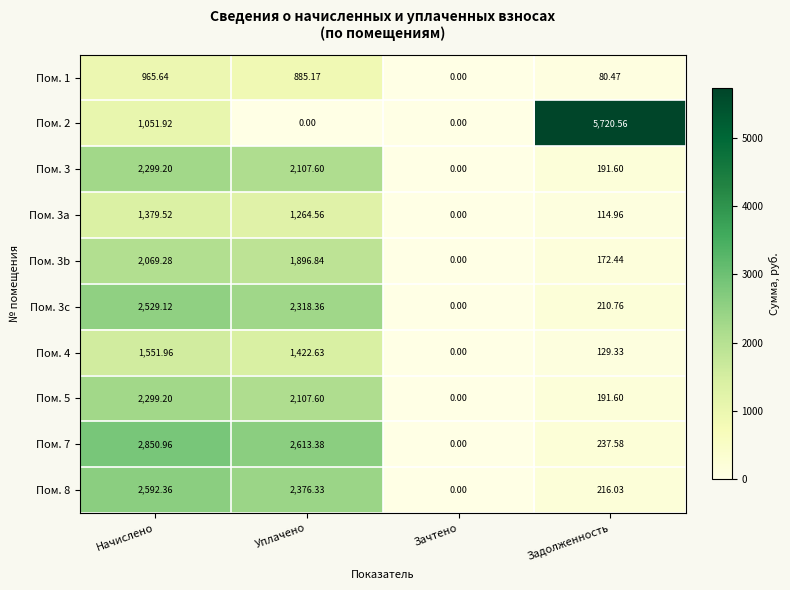

At which label does Пом. 3b first exceed 1896?

Начислено